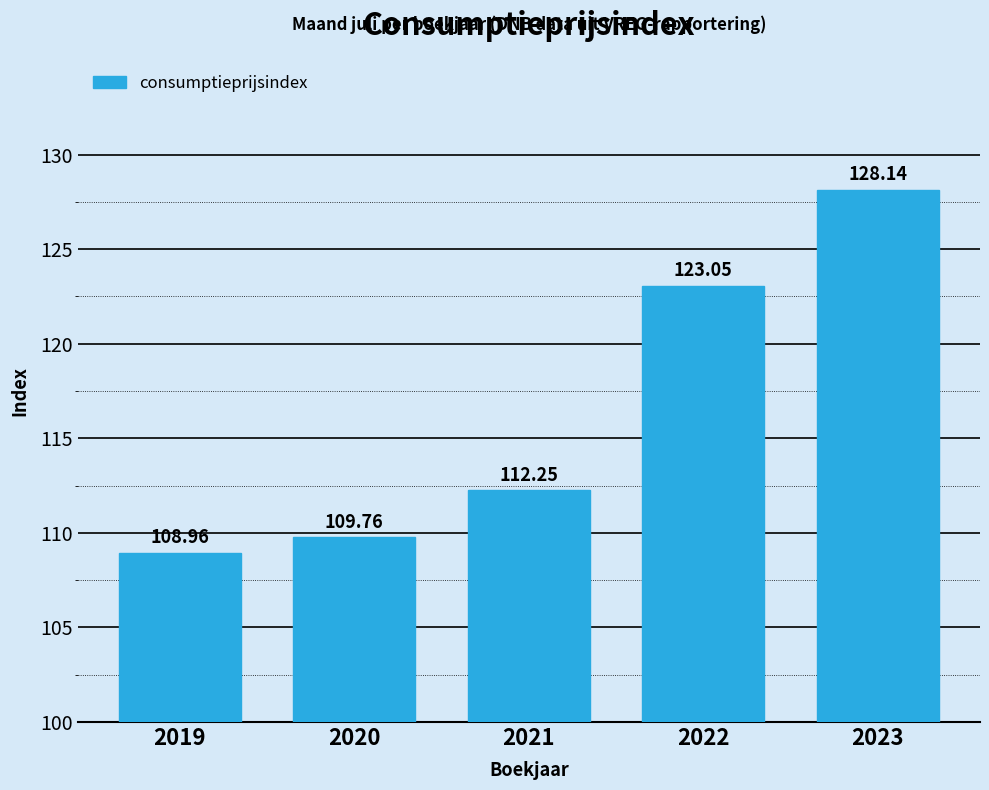

Which has a higher value, 2021 or 2022?

2022